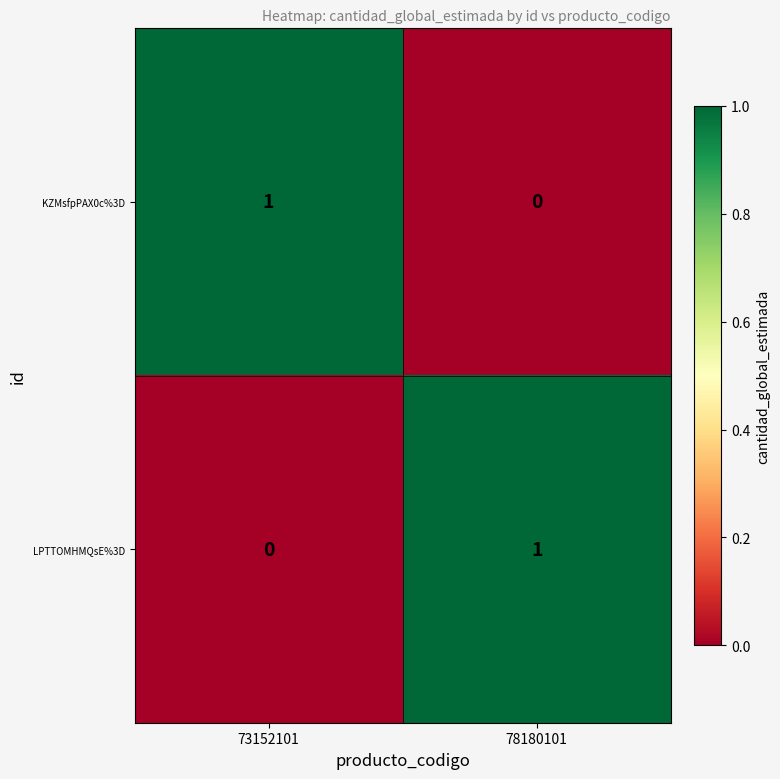

List the labels in order of KZMsfpPAX0c%3D value, largest first.

73152101, 78180101